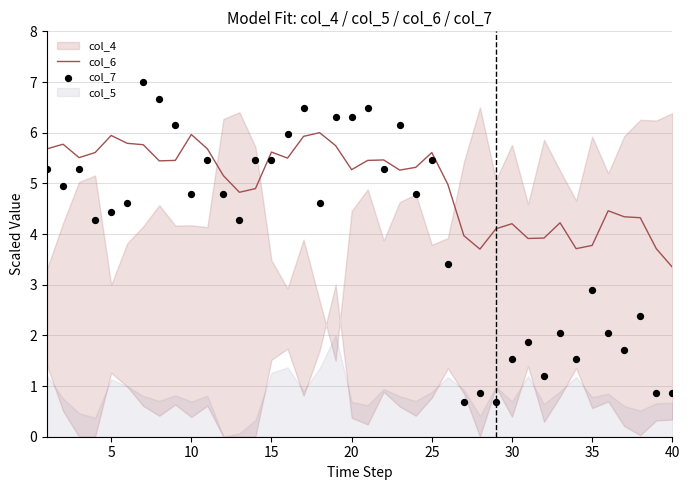

Which series contains the lowest Y value?

col_7